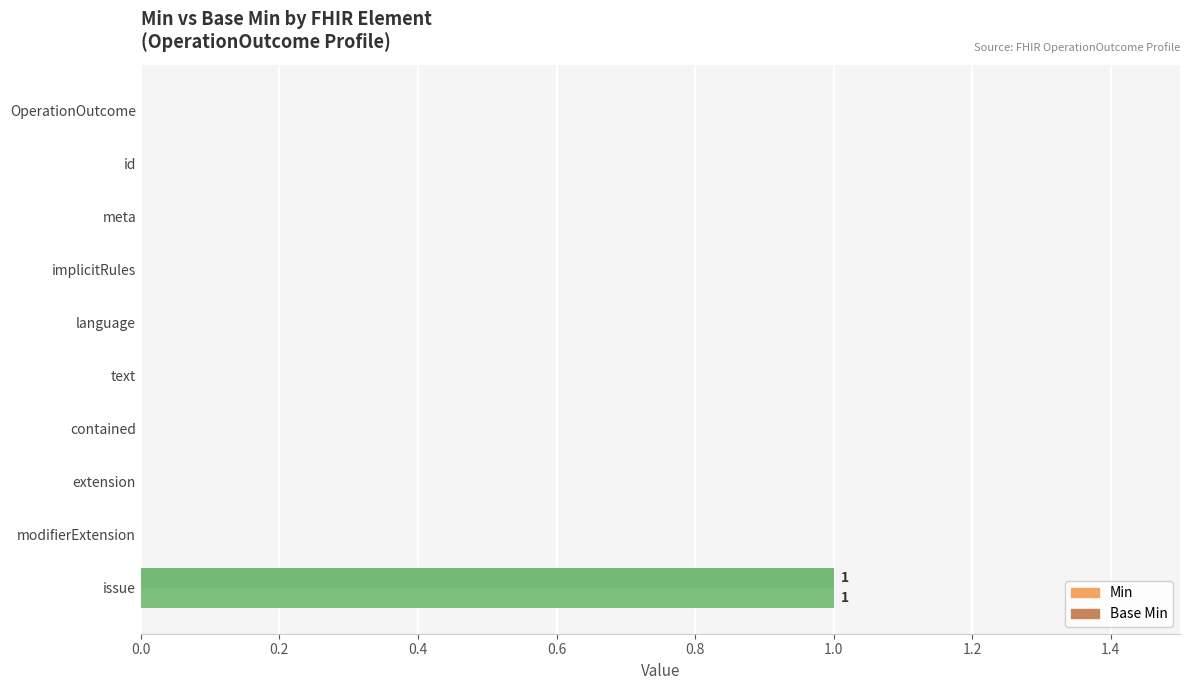

What are all the series names shown in the legend?

Min, Base Min